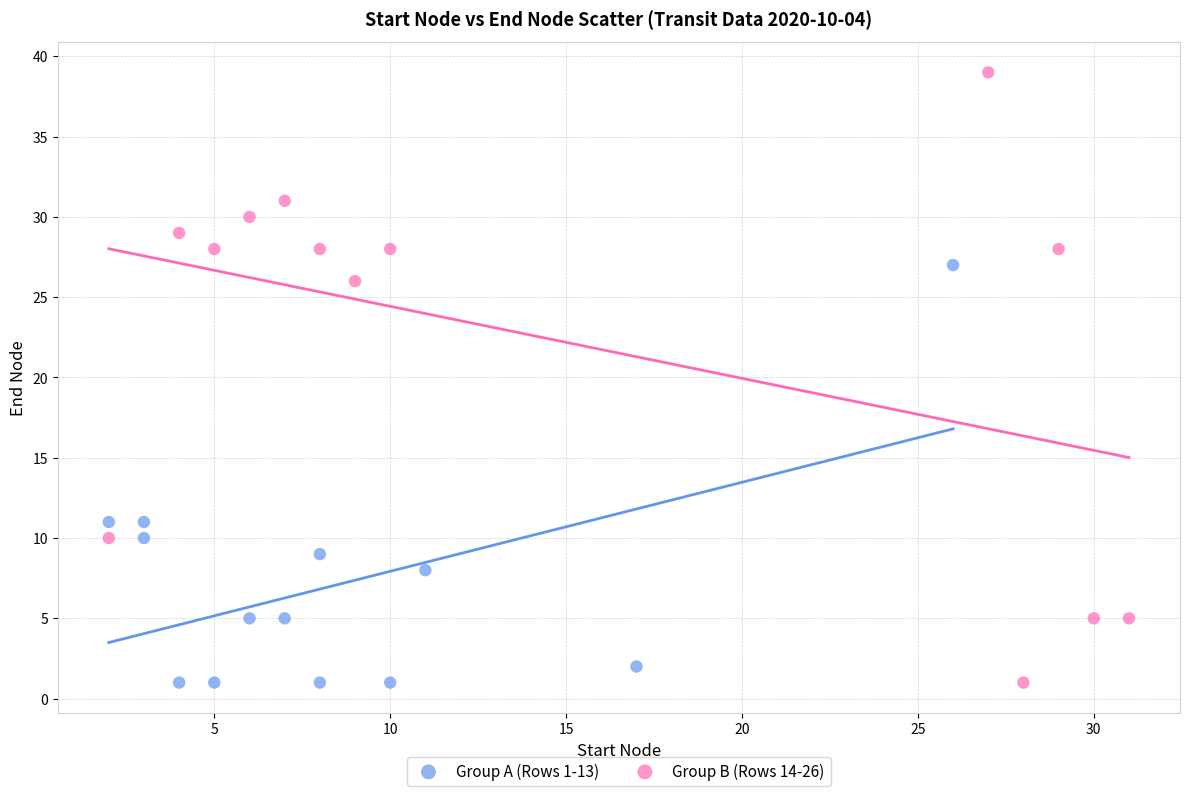

Which series has the widest spread of Y values?

Group B (Rows 14-26)